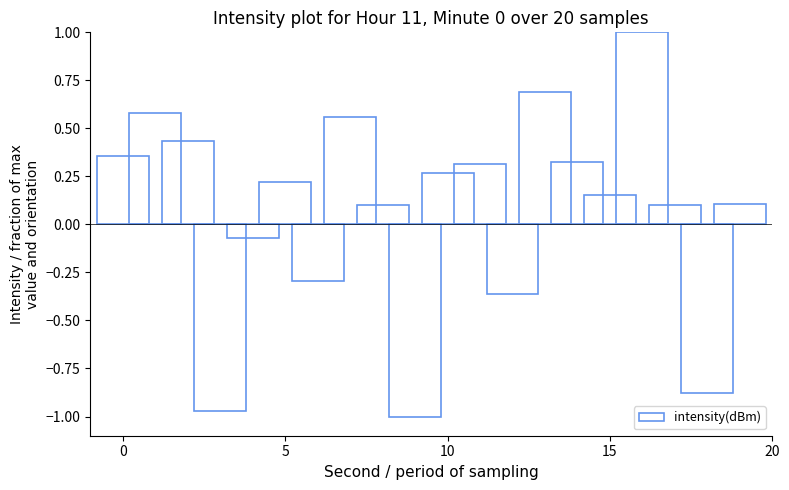

How many values are above zero?

14